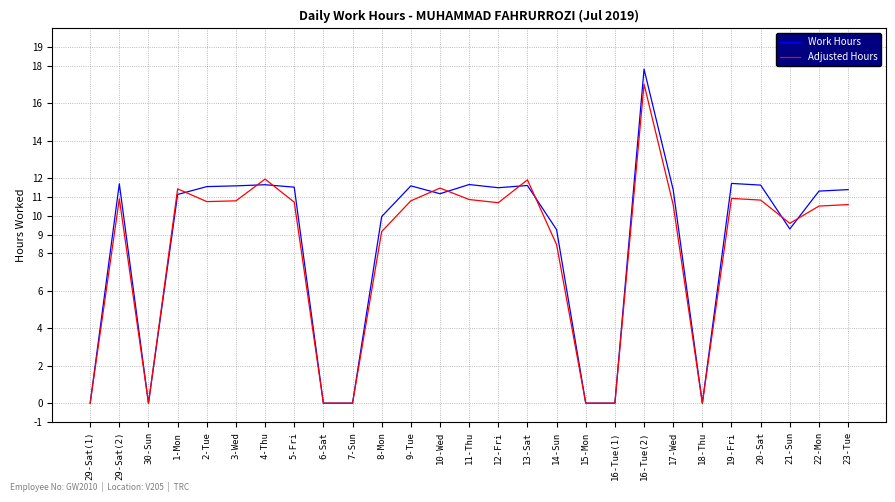

Rank the series by their average value, from highest to lowest.

Work Hours, Adjusted Hours